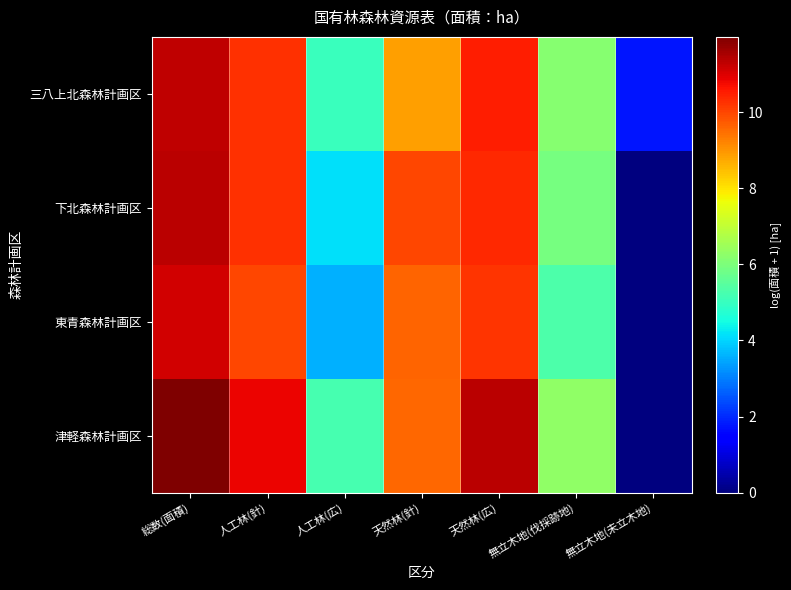

How many categories are shown in the chart?

7